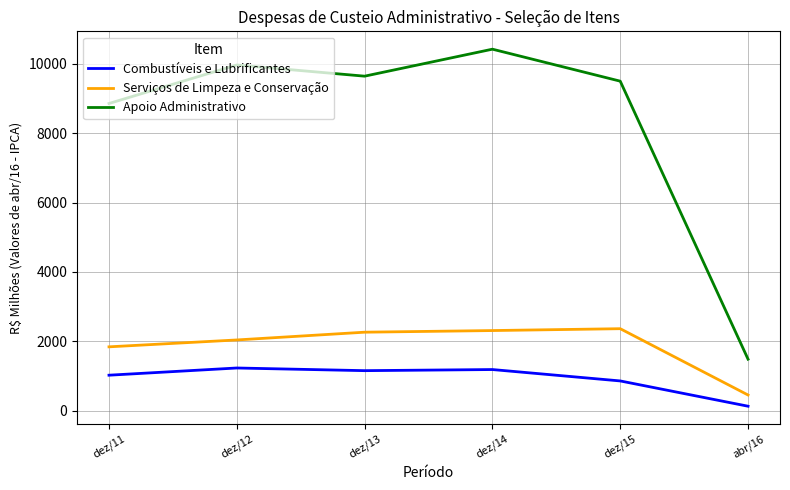

What is the greatest value displayed?

10423.4